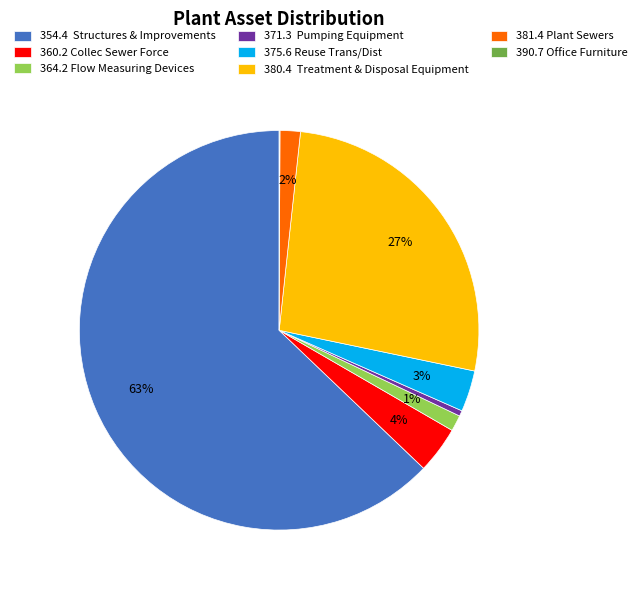

What percentage is the 360.2 Collec Sewer Force slice, to the nearest percent?

4%